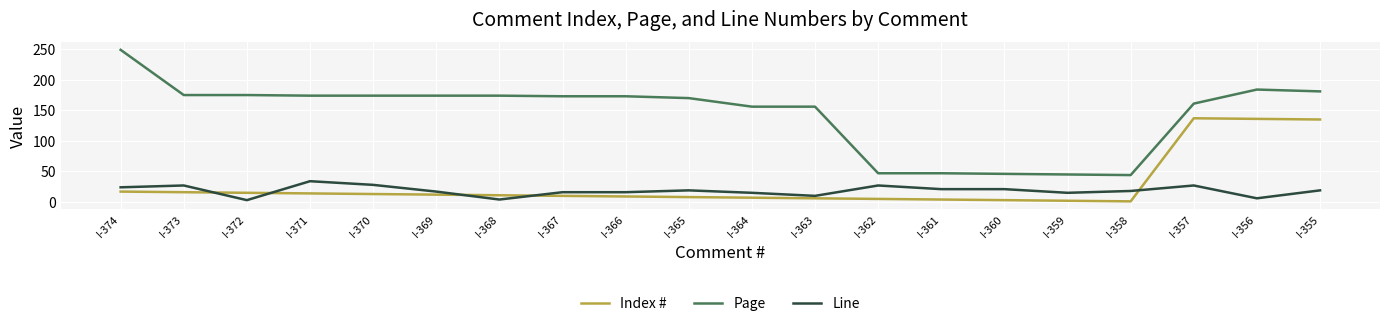

At I-373, list the series in order from largest to smallest.

Page, Line, Index #